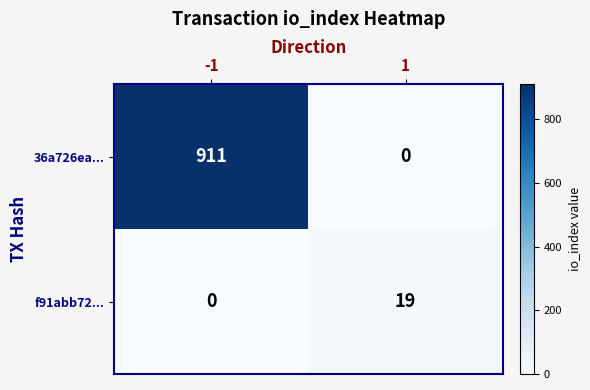

How many data points does each series have?

2